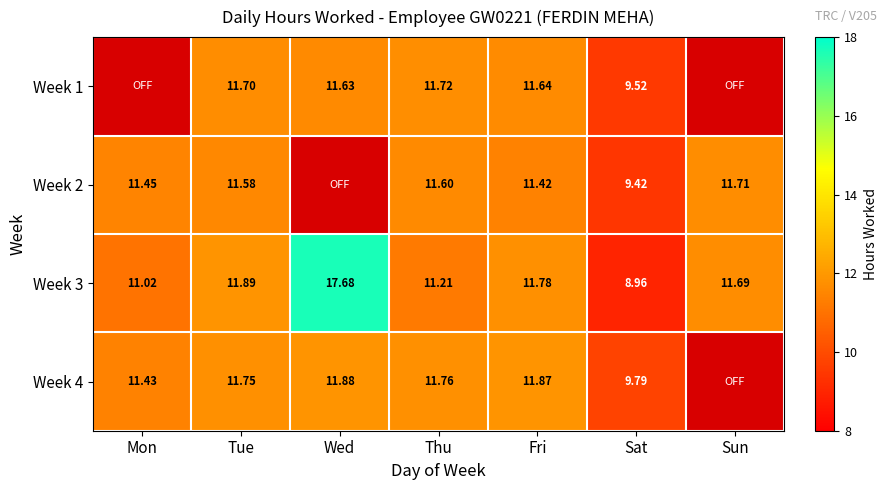

At which label is Week 2 closest to 5?

Sat